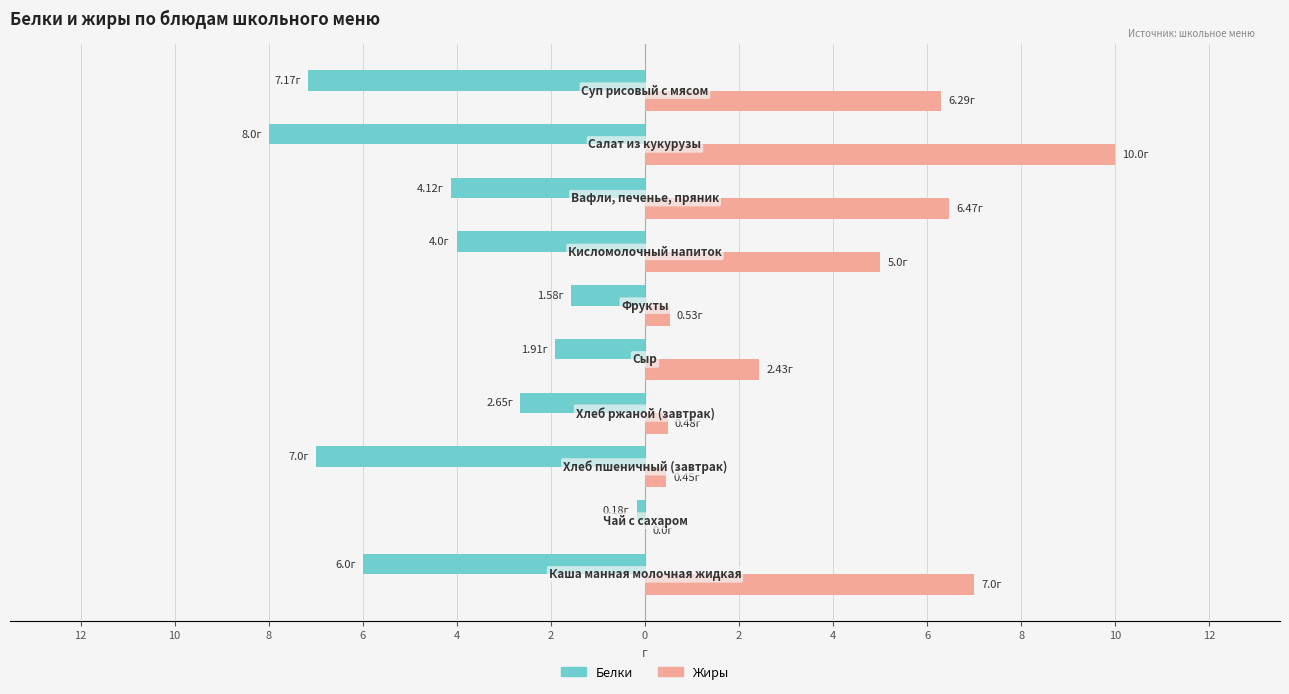

What are all the series names shown in the legend?

Белки, Жиры